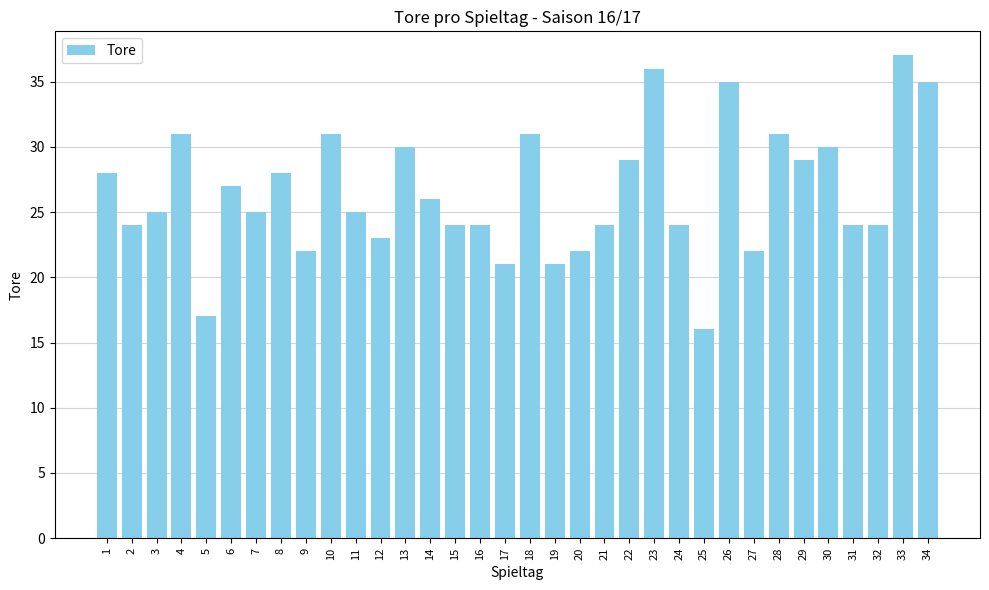

True or false: the data shows 37 at 1.

False